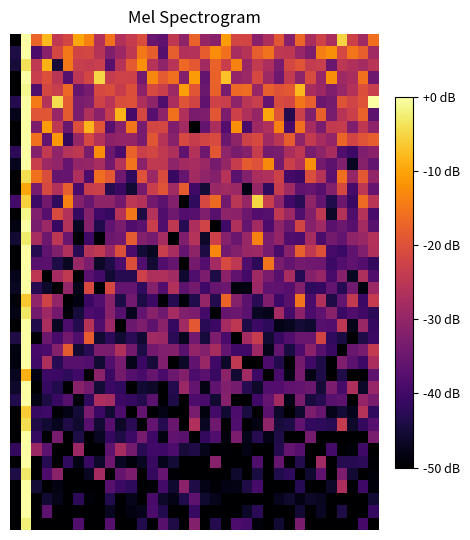

How many categories are shown in the chart?

35